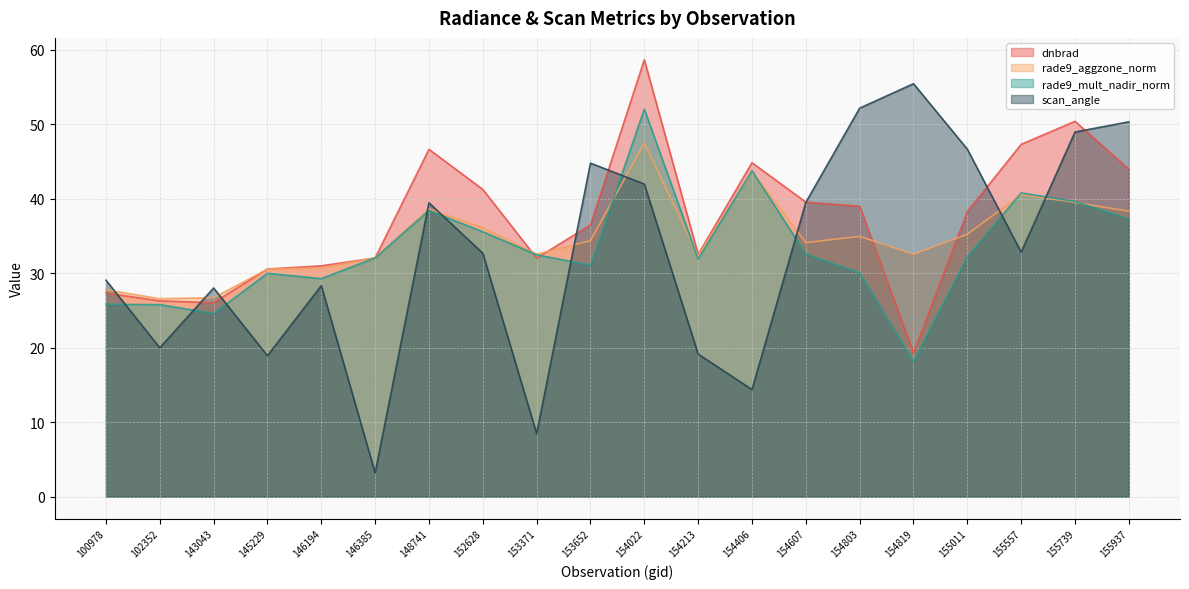

At which label does rade9_aggzone_norm reach its minimum?

102352